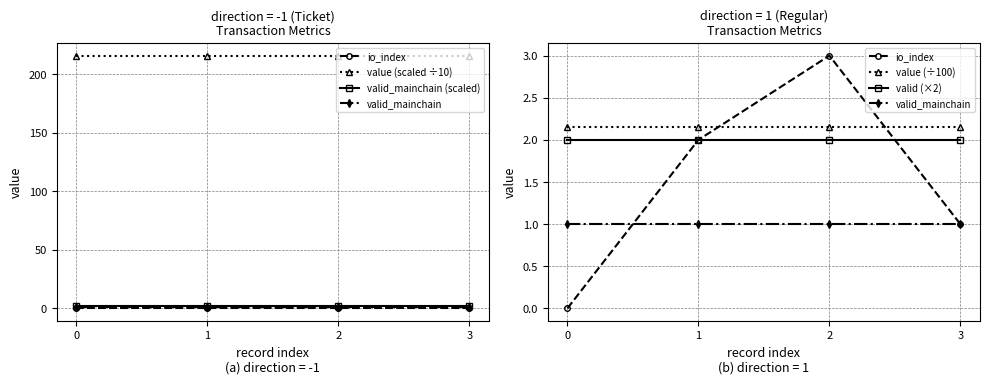

What is the sum of all value (scaled ÷10) values?

862.6